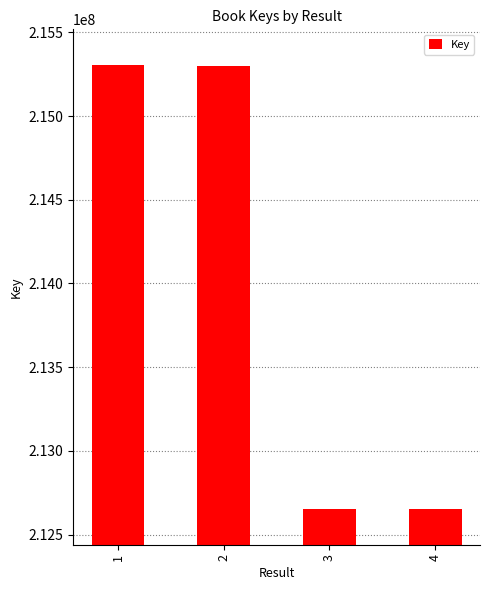

Is it true that the value at 4 is 335944751?

False